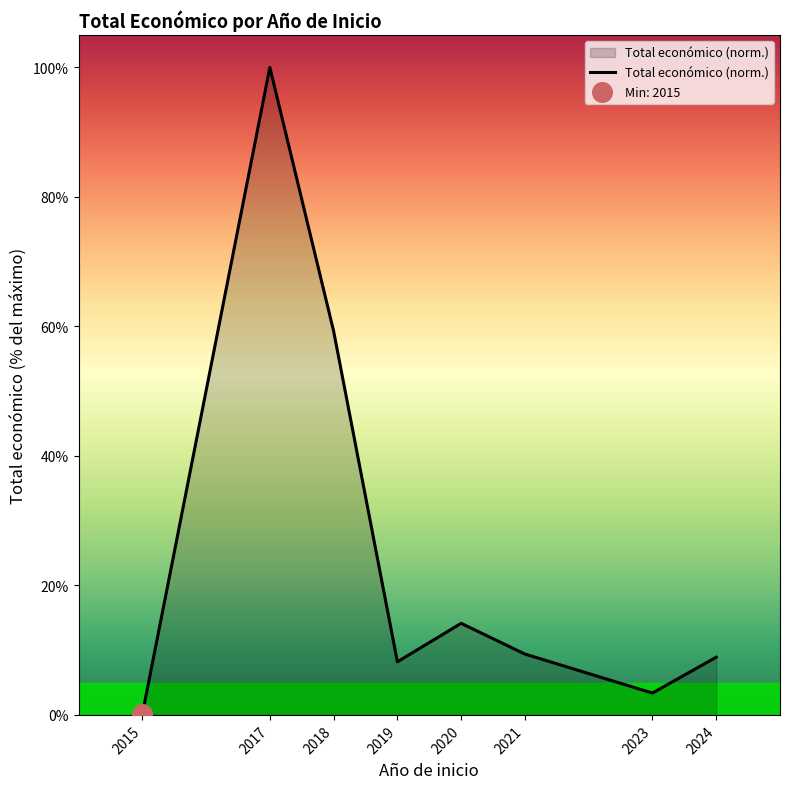

Which has a higher value, 2017 or 2023?

2017